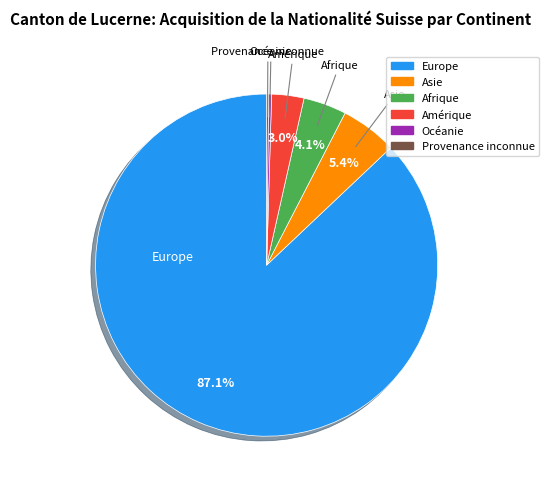

The Asie slice represents 5% of the pie. True or false?

True